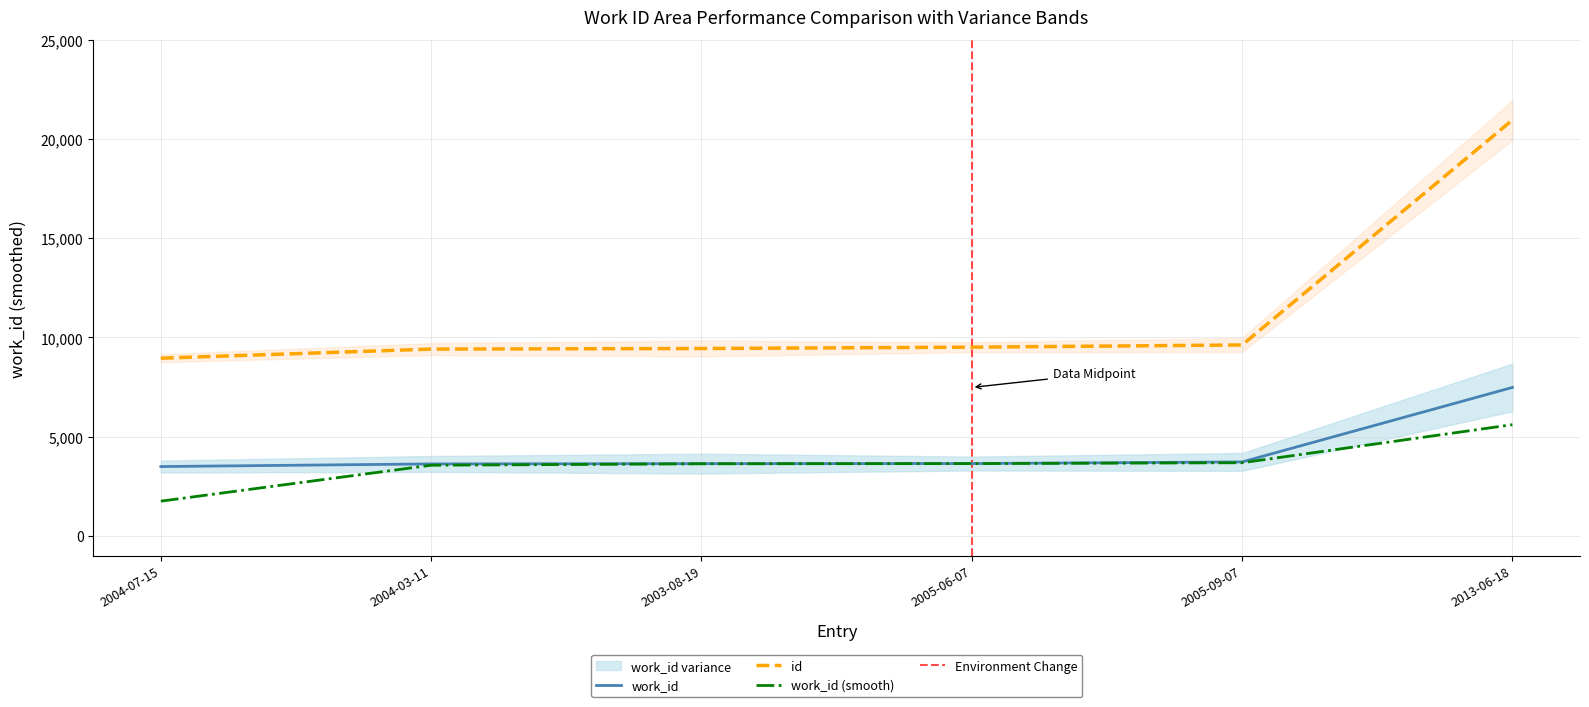

At which label does the data first exceed 3640?

2005-09-07